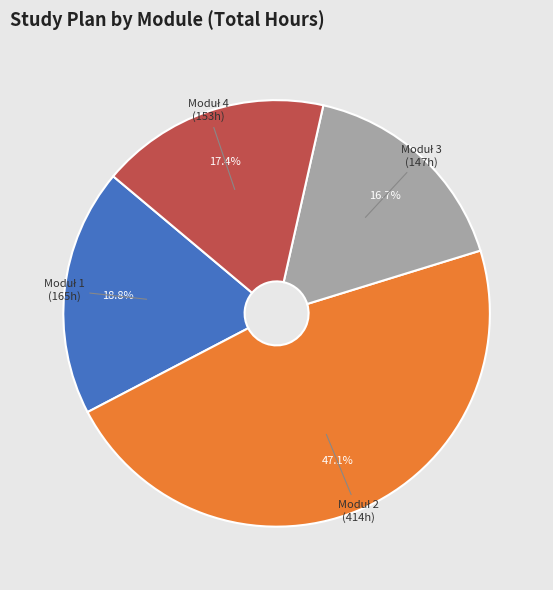

Is there a majority slice in this chart?

No